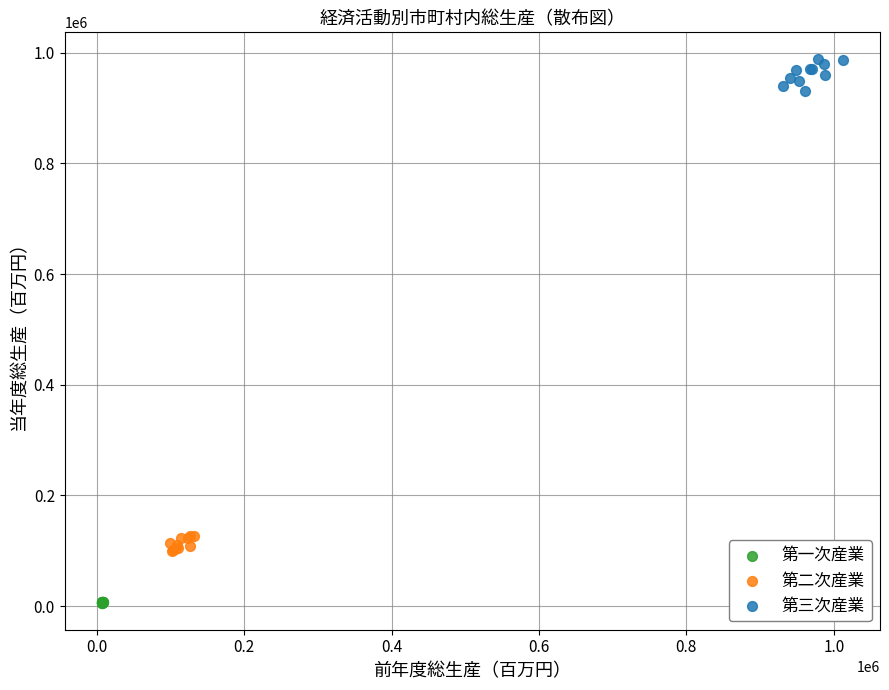

Which series contains the lowest Y value?

第一次産業